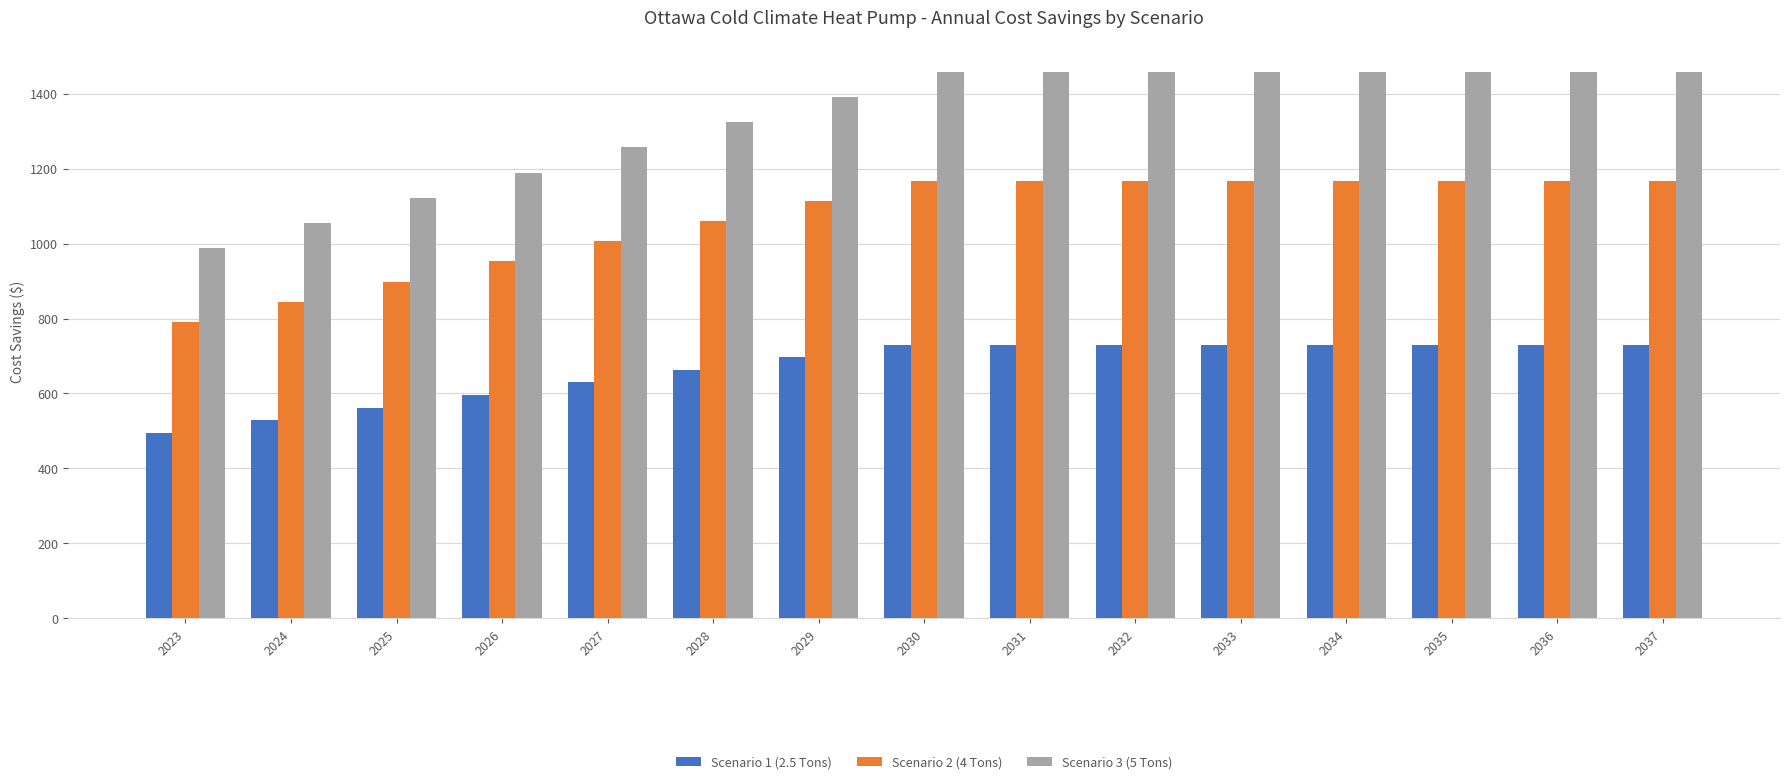

Is the value of Scenario 1 (2.5 Tons) at 2037 greater than the value of Scenario 2 (4 Tons) at 2027?

No